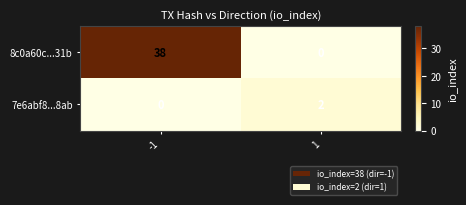

Which series has the widest spread of values?

8c0a60c...31b